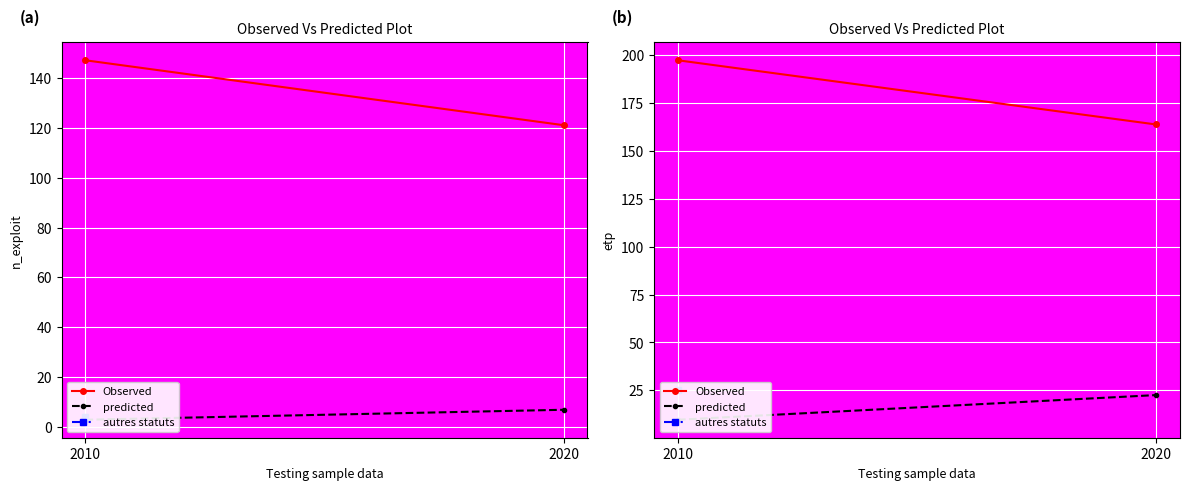

Which series has the widest spread of values?

Observed